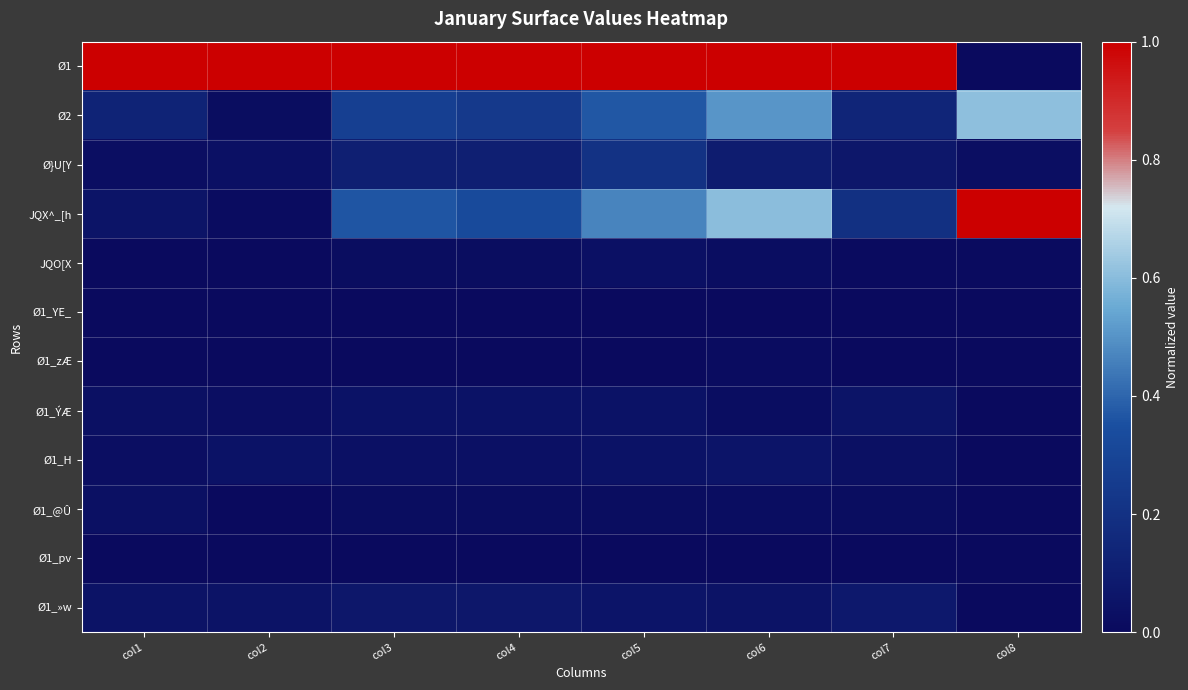

What is the total value across all series at col8?

1.6